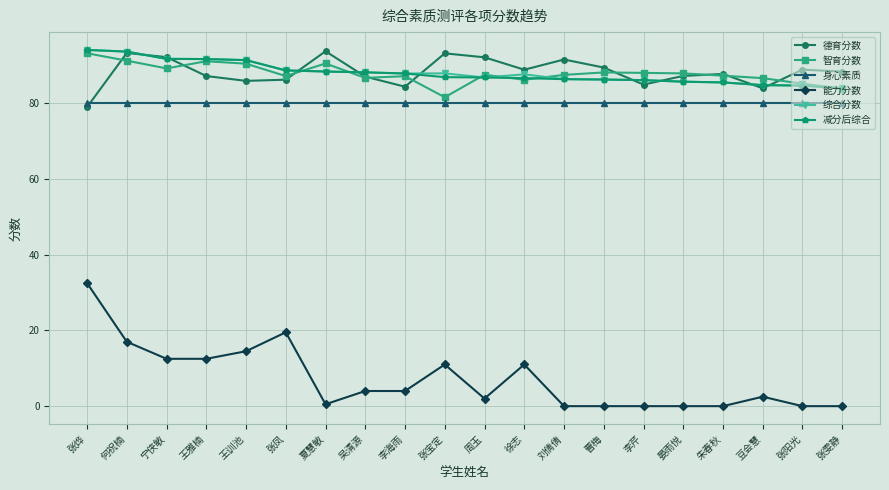

Is the value of 能力分数 at 张阳光 greater than the value of 身心素质 at 李芹?

No